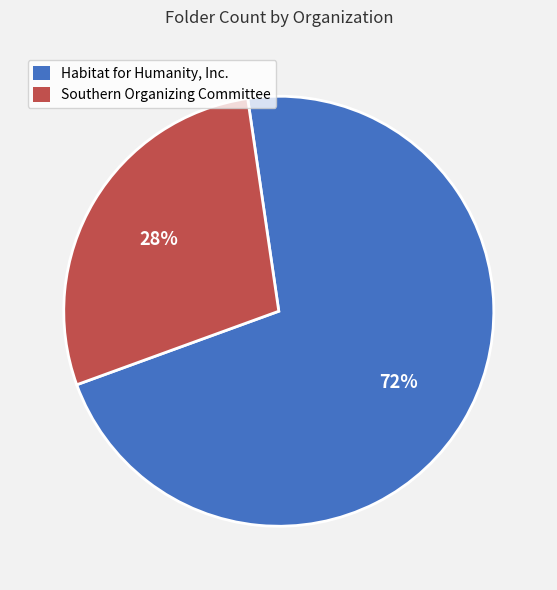

Is there any slice that represents more than half of the pie?

Yes